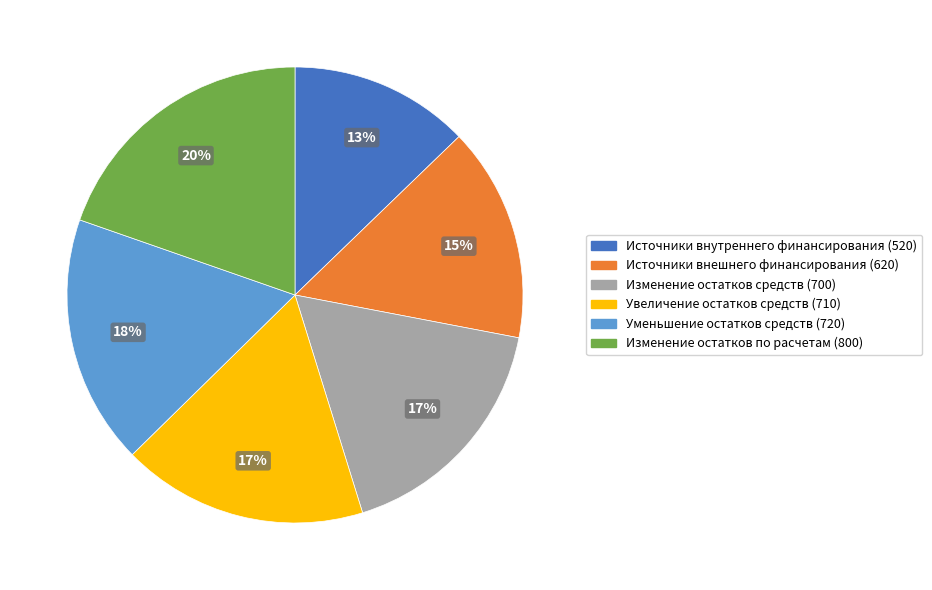

Is the sum of Изменение остатков средств (700) and Увеличение остатков средств (710) greater than half?

No